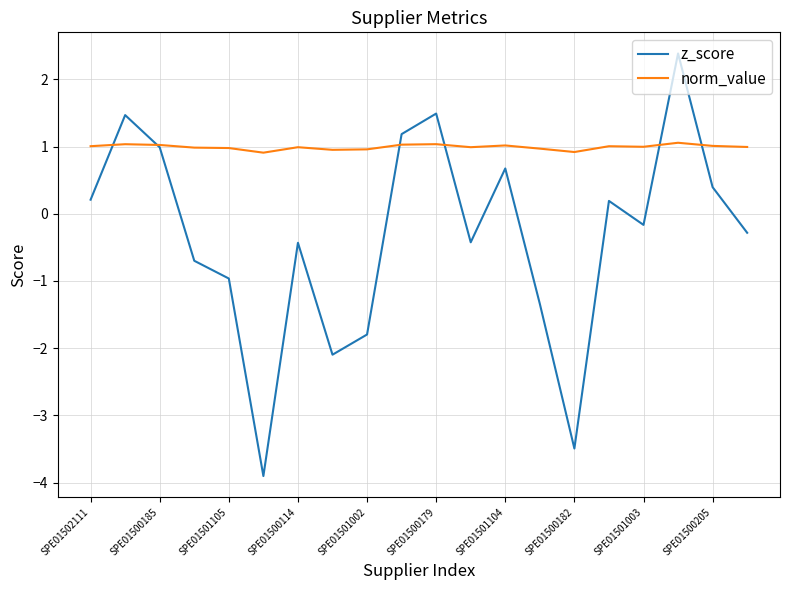

Which series has the largest total across all categories?

norm_value